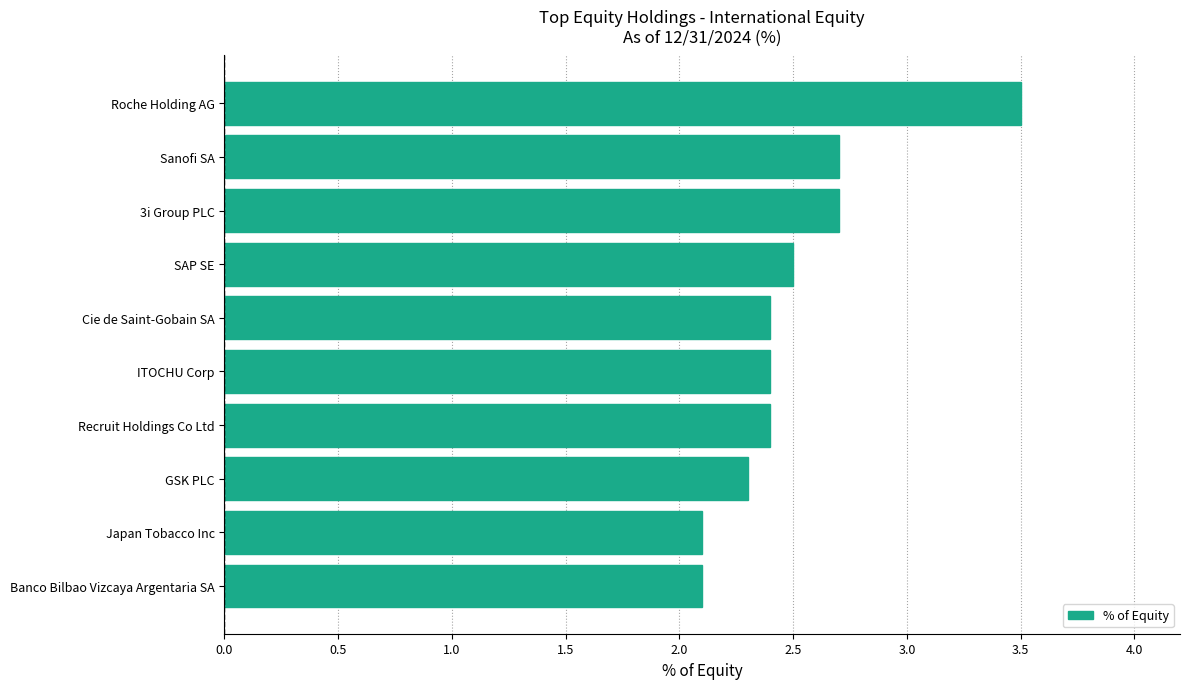

True or false: the data shows 1.7 at 3i Group PLC.

False